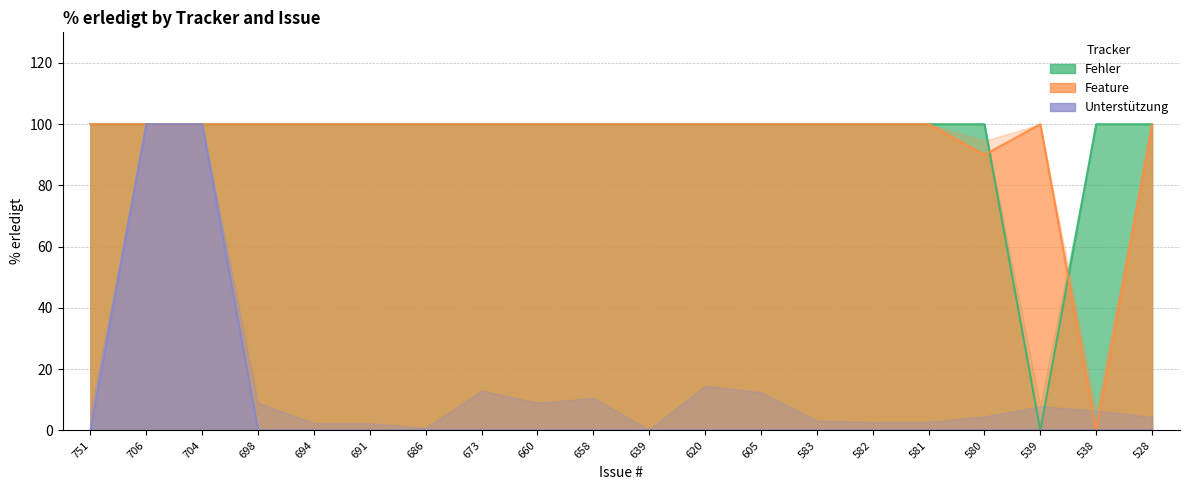

How many interior local valleys does the Fehler series have?

1